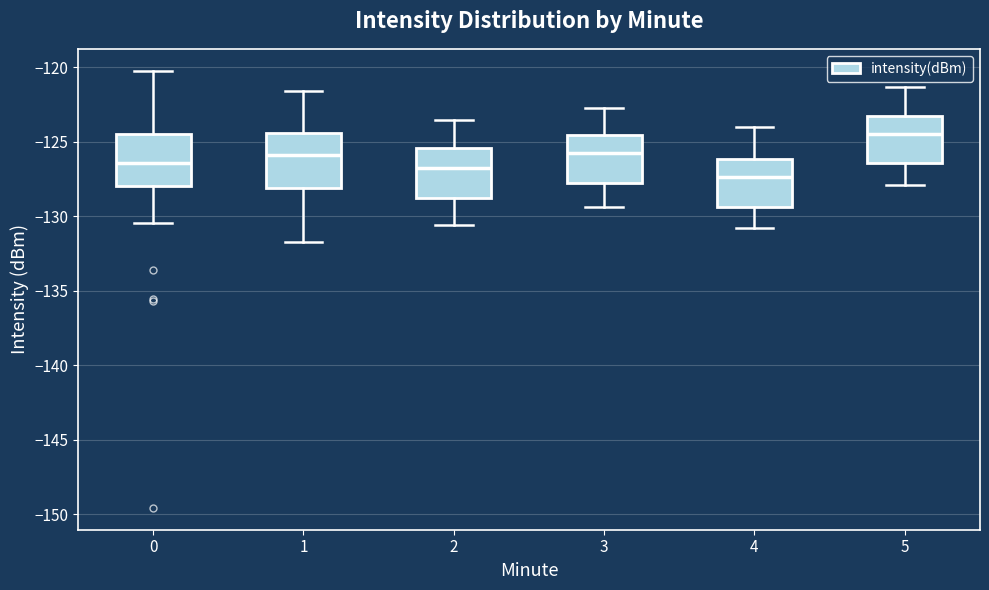

Reading left to right, read every box against the y-axis: the position of its median line, the range the box covers, and the ends of its whiskers. The values are not printed on the chart, so give them approximately, as read against the axis.

0: median -126.5, box -128.0 to -124.5, whiskers -130.5 to -120.0
1: median -126.0, box -128.0 to -124.5, whiskers -131.5 to -121.5
2: median -126.5, box -129.0 to -125.5, whiskers -130.5 to -123.5
3: median -125.5, box -128.0 to -124.5, whiskers -129.5 to -122.5
4: median -127.5, box -129.5 to -126.0, whiskers -131.0 to -124.0
5: median -124.5, box -126.5 to -123.0, whiskers -128.0 to -121.5